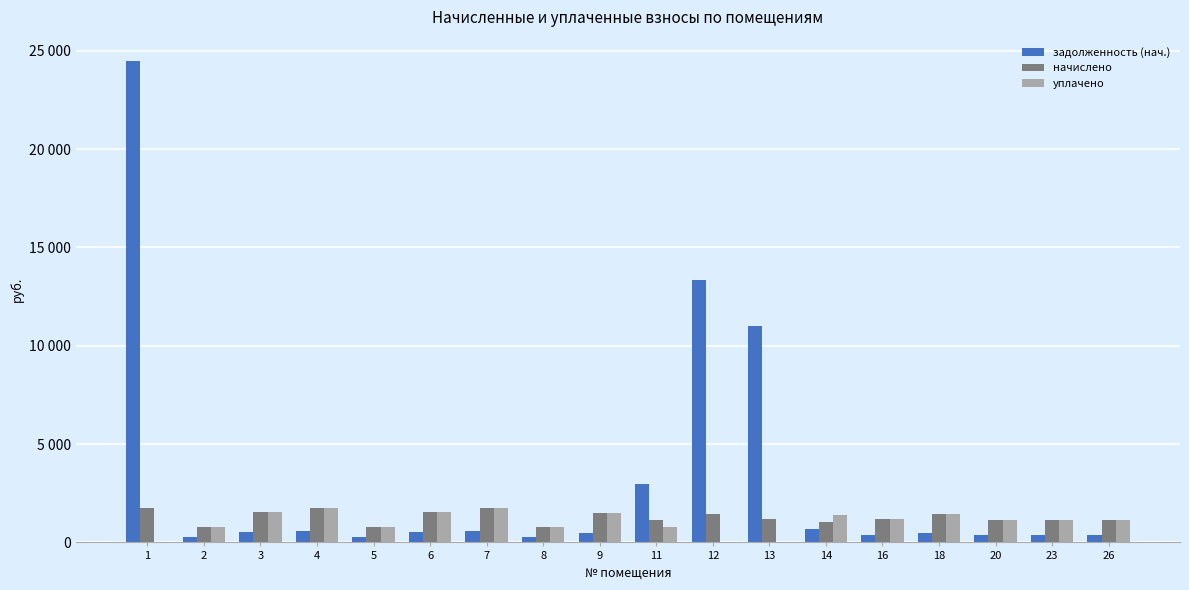

Reading left to right, list all the values displayed in this chart.

задолженность (нач.): 1=24478.5	2=259.4	3=509.8	4=584.6	5=256.3	6=514.8	7=577.4	8=254.2	9=500.4	11=2975.4	12=13360.7	13=11025.0	14=707.0	16=391.7	18=487.4	20=372.2	23=375.1	26=376.6
начислено: 1=1773.4	2=775.4	3=1529.3	4=1753.9	5=769.0	6=1544.4	7=1732.3	8=762.5	9=1501.2	11=1140.5	12=1455.8	13=1181.5	14=1060.6	16=1175.0	18=1462.3	20=1116.7	23=1125.4	26=1129.7
уплачено: 1=0.0	2=800.0	3=1529.3	4=1753.9	5=769.6	6=1544.4	7=1732.3	8=763.3	9=1501.2	11=800.0	12=0.0	13=0.0	14=1414.6	16=1175.0	18=1462.3	20=1116.7	23=1125.4	26=1130.1